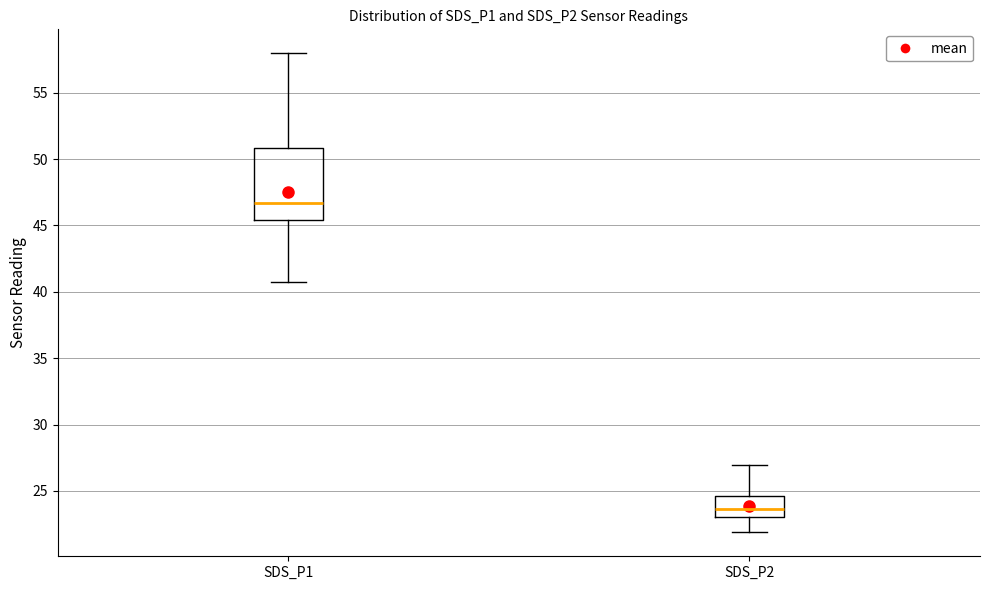

Reading left to right, read every box against the y-axis: the position of its median line, the range the box covers, and the ends of its whiskers. The values are not printed on the chart, so give them approximately, as read against the axis.

SDS_P1: median 46.5, box 45.5 to 51.0, whiskers 41.0 to 58.0
SDS_P2: median 23.5, box 23.0 to 24.5, whiskers 22.0 to 27.0